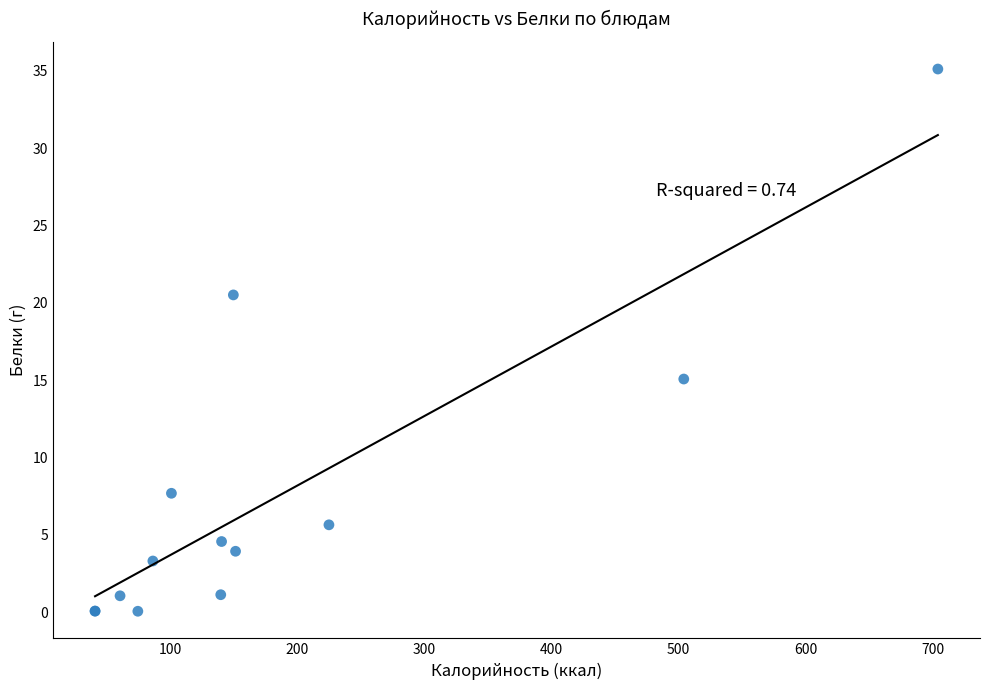

What Y value in the scatter plot is closest to 17?

15.1